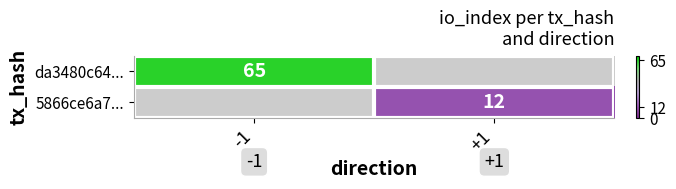

The value of da3480c64... at -1 is 88. True or false?

False